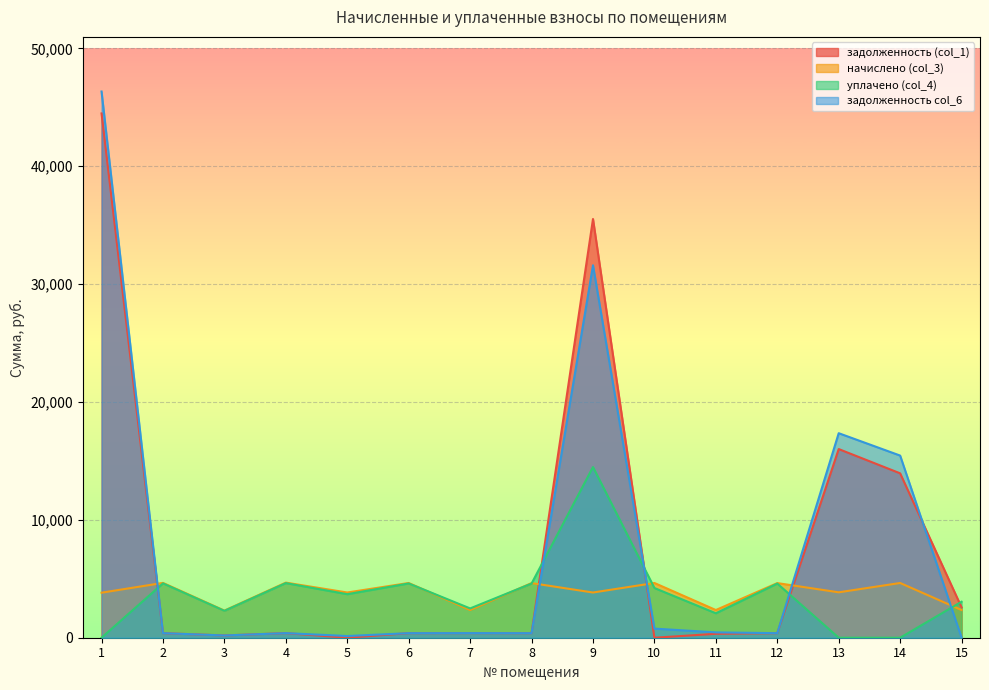

Which series has the largest total across all categories?

задолженность (col_1)